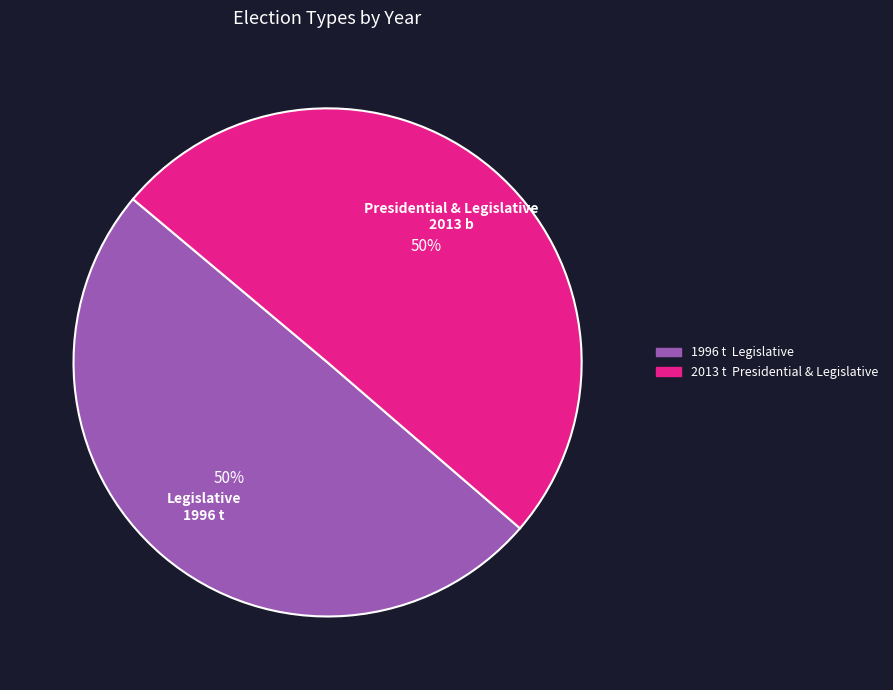

True or false: Legislative accounts for 45% of the total.

False